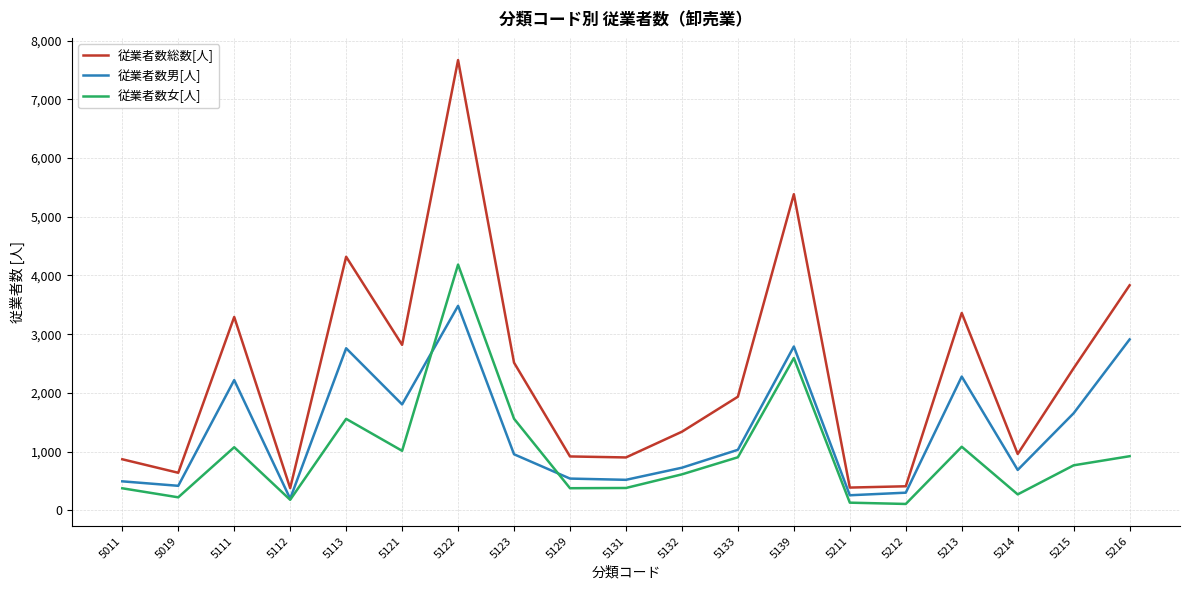

The value of 従業者数総数[人] at 5212 is 410. True or false?

True